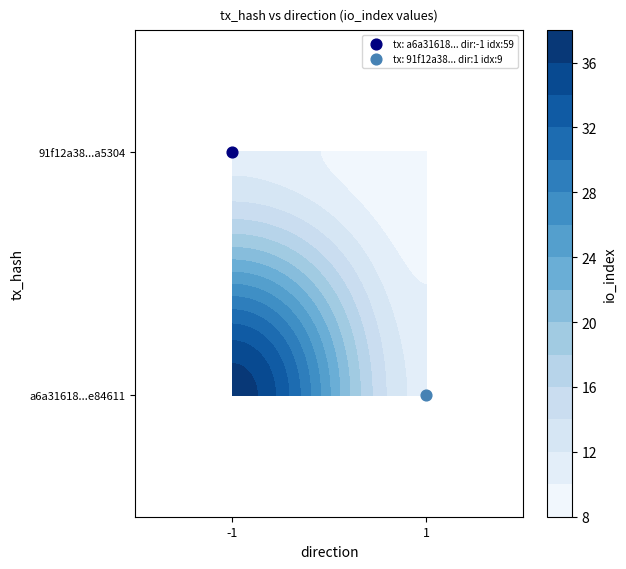

True or false: 91f12a386cd083946e84abd7eab061e158a5304 has a value of 2 at direction.

False